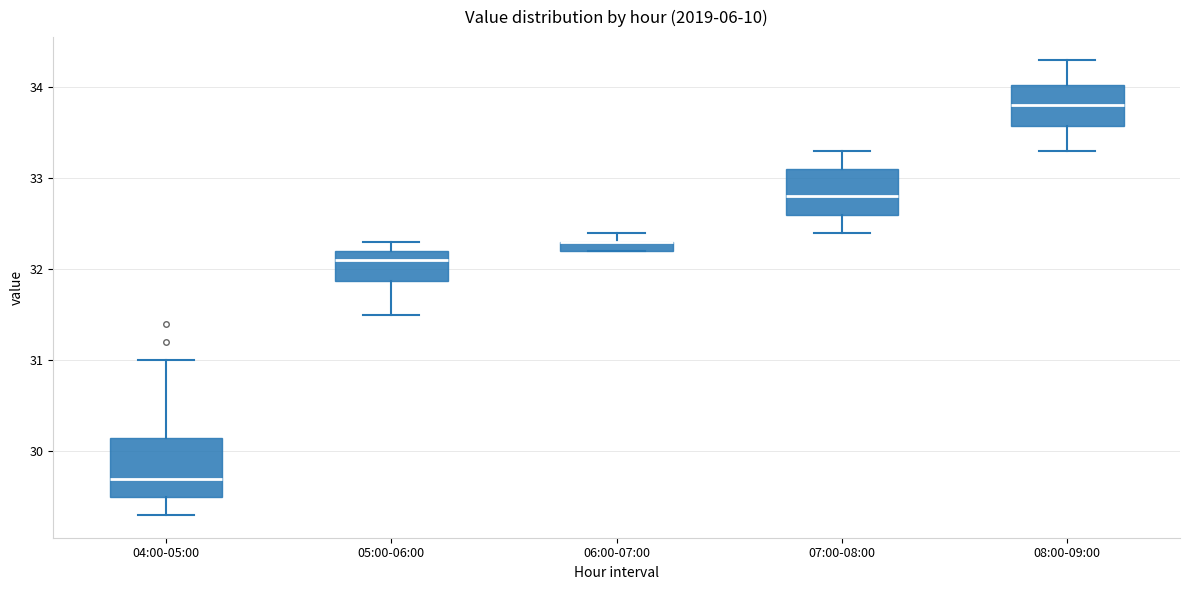

Where does the lower whisker of the box for 05:00-06:00 end on the y-axis? The values are not printed on the chart, so give them approximately, as read against the axis.

31.5